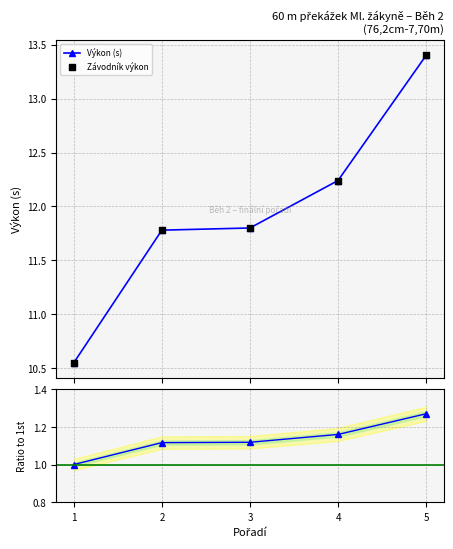

Which series reaches the minimum Y coordinate?

Ratio to 1st